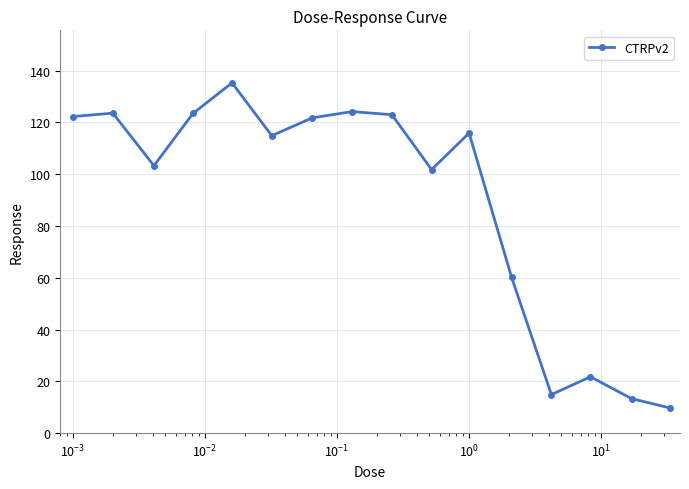

How many interior local valleys (lower than both neighbors) does the data have?

4